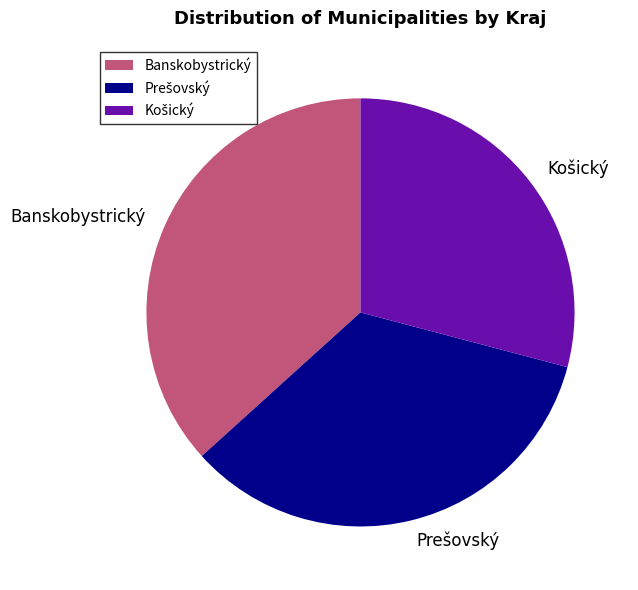

How many segments does this pie chart have?

3